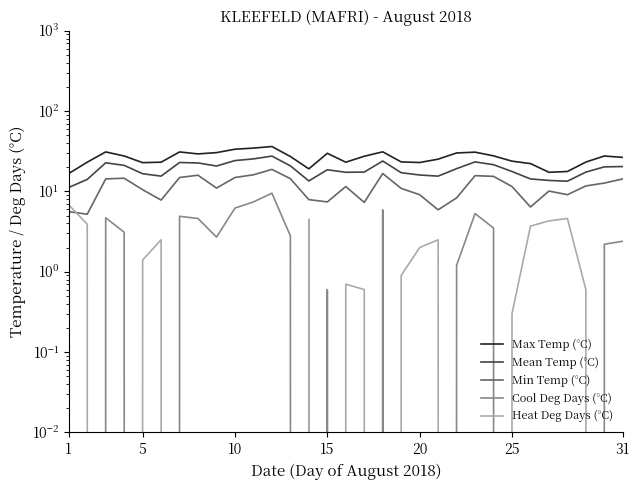

True or false: Mean Temp (°C) has more than 1 interior local peaks.

True